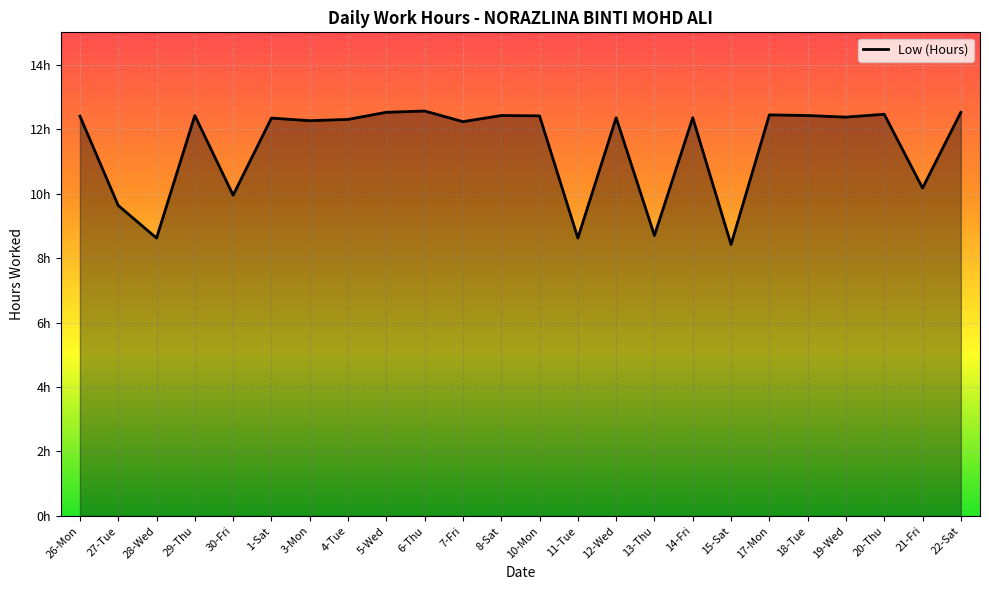

What is the difference between the values at 8-Sat and 21-Fri?

2.2